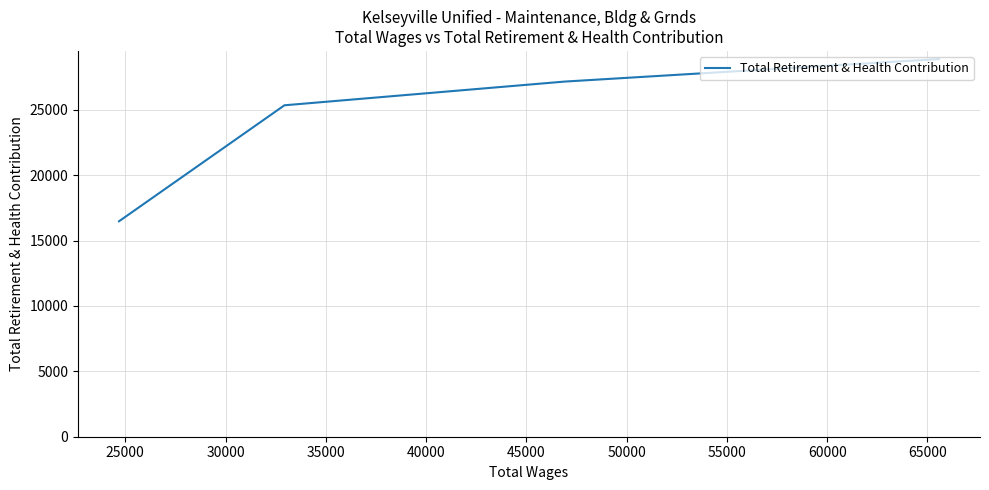

The chart shows a value of 46862 at 25000. True or false?

False